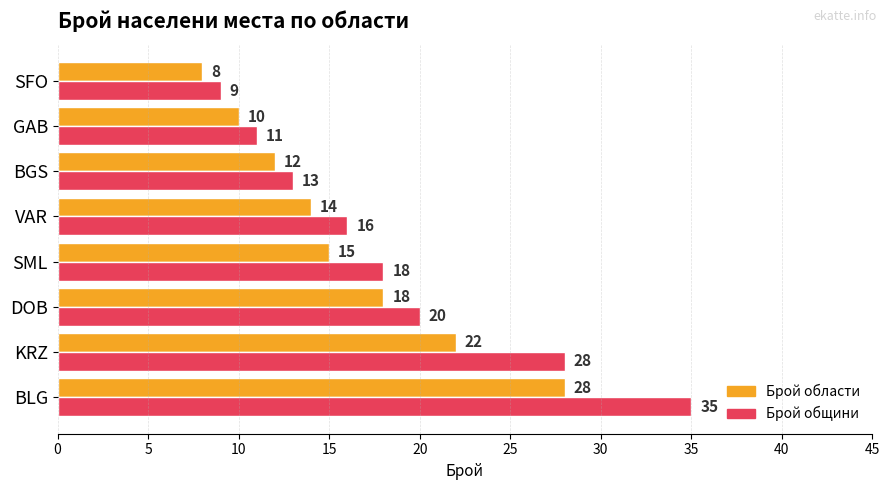

Which series has the largest total across all categories?

Брой общини